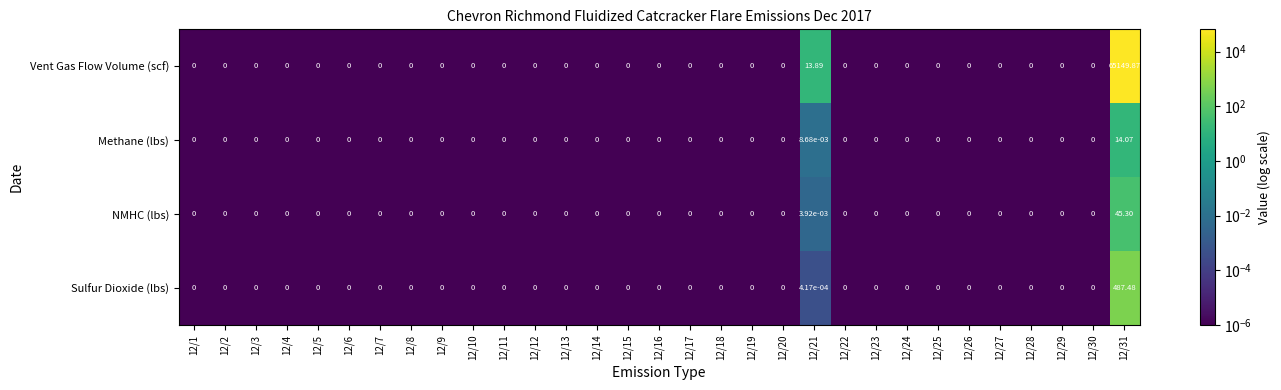

Count the number of categories in the chart.

31